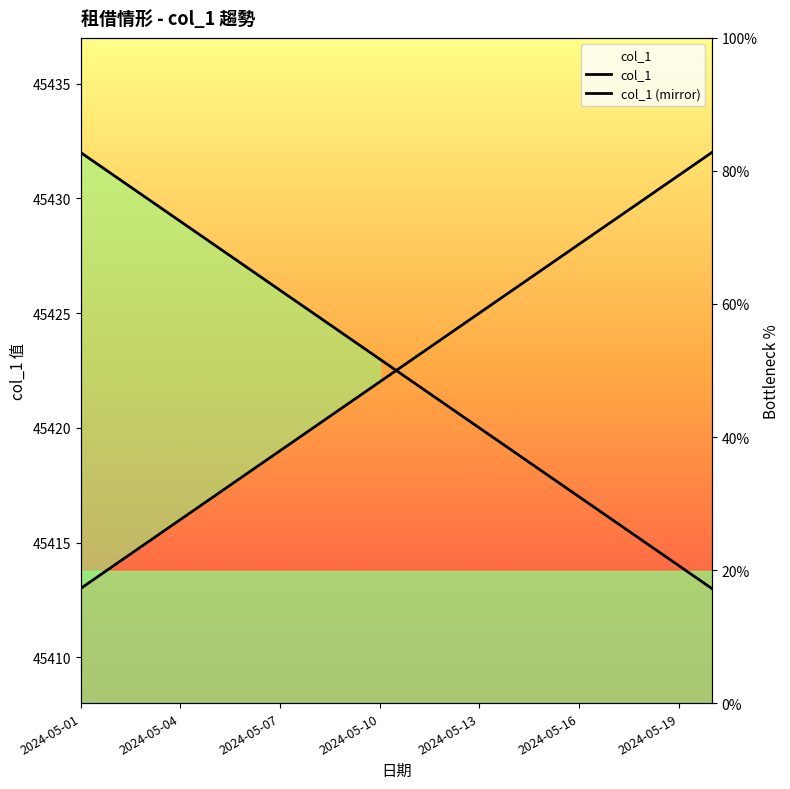

Where does the col_1 (mirror) series first go above 45423?

2024-05-01